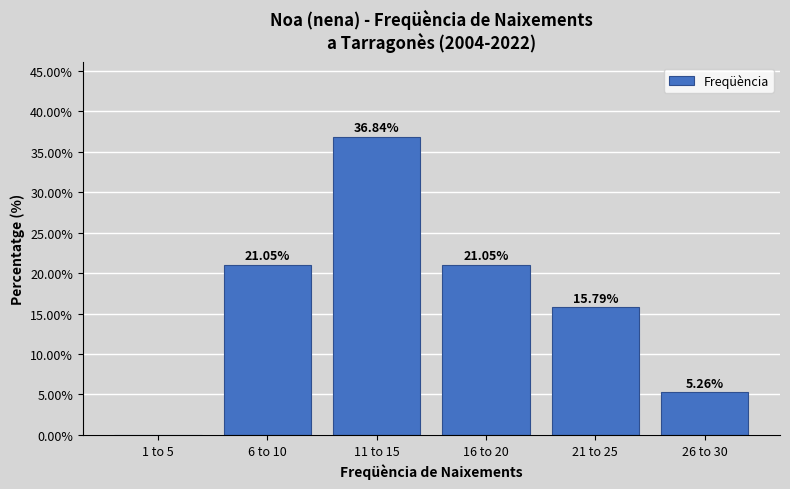

Between 21 to 25 and 6 to 10, which is larger?

6 to 10